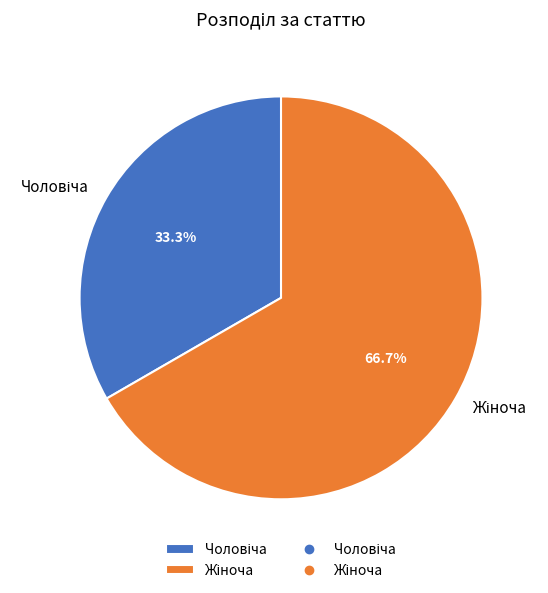

How many segments does this pie chart have?

2